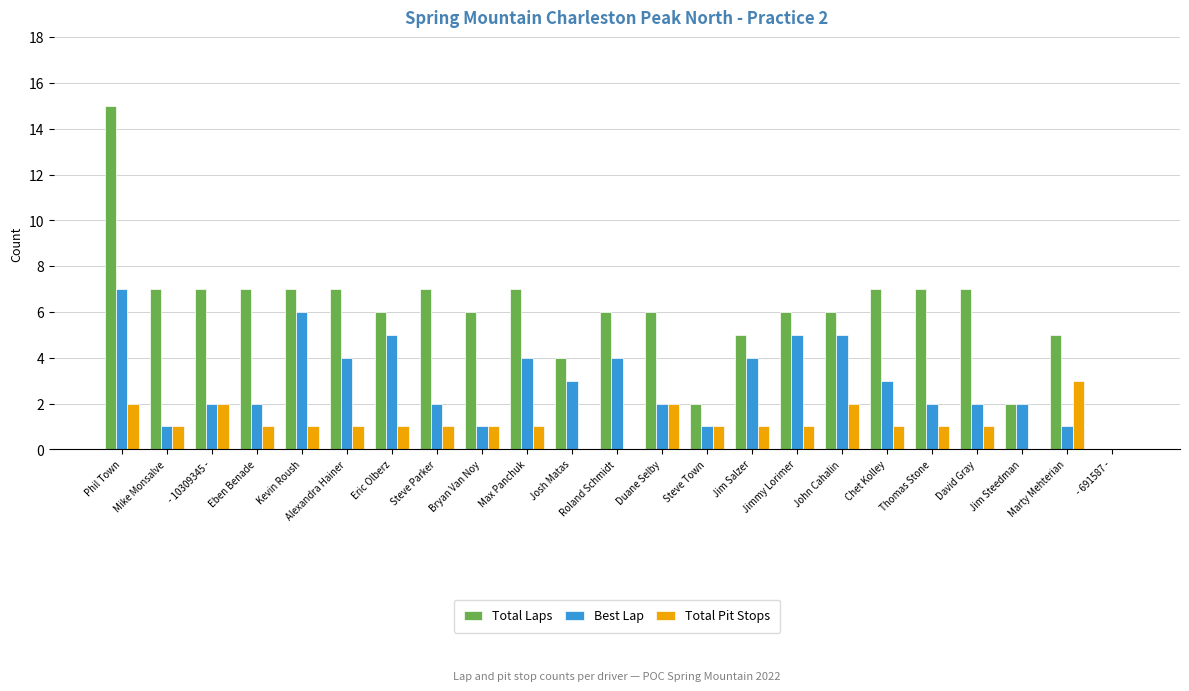

Reading left to right, list all the values displayed in this chart.

Total Laps: Phil Town=15	Mike Monsalve=7	- 10309345 -=7	Eben Benade=7	Kevin Roush=7	Alexandra Hainer=7	Eric Olberz=6	Steve Parker=7	Bryan Van Noy=6	Max Panchuk=7	Josh Matas=4	Roland Schmidt=6	Duane Selby=6	Steve Town=2	Jim Salzer=5	Jimmy Lorimer=6	John Cahalin=6	Chet Kolley=7	Thomas Stone=7	David Gray=7	Jim Steedman=2	Marty Mehterian=5	- 691587 -=0
Best Lap: Phil Town=7	Mike Monsalve=1	- 10309345 -=2	Eben Benade=2	Kevin Roush=6	Alexandra Hainer=4	Eric Olberz=5	Steve Parker=2	Bryan Van Noy=1	Max Panchuk=4	Josh Matas=3	Roland Schmidt=4	Duane Selby=2	Steve Town=1	Jim Salzer=4	Jimmy Lorimer=5	John Cahalin=5	Chet Kolley=3	Thomas Stone=2	David Gray=2	Jim Steedman=2	Marty Mehterian=1	- 691587 -=0
Total Pit Stops: Phil Town=2	Mike Monsalve=1	- 10309345 -=2	Eben Benade=1	Kevin Roush=1	Alexandra Hainer=1	Eric Olberz=1	Steve Parker=1	Bryan Van Noy=1	Max Panchuk=1	Josh Matas=0	Roland Schmidt=0	Duane Selby=2	Steve Town=1	Jim Salzer=1	Jimmy Lorimer=1	John Cahalin=2	Chet Kolley=1	Thomas Stone=1	David Gray=1	Jim Steedman=0	Marty Mehterian=3	- 691587 -=0